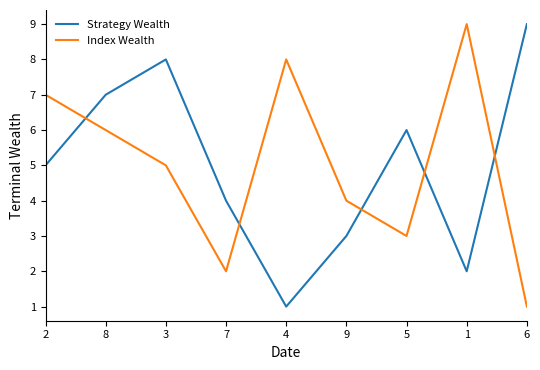

What is the average value of the Strategy Wealth series?

5